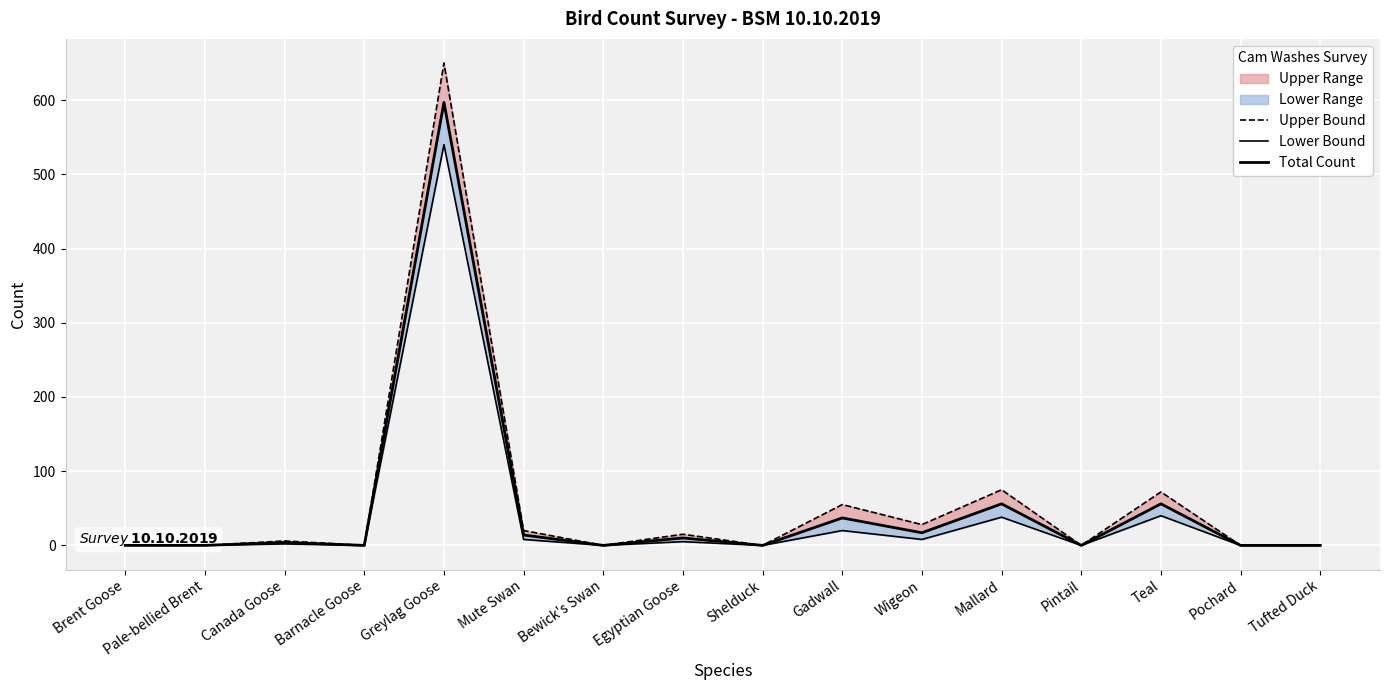

How many data points in Upper Bound are above 6?

7